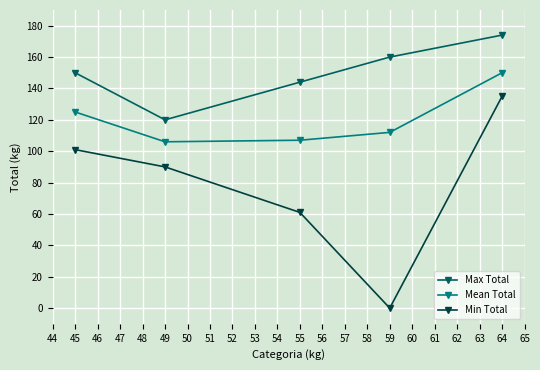

True or false: Mean Total and Max Total intersect in this chart.

False